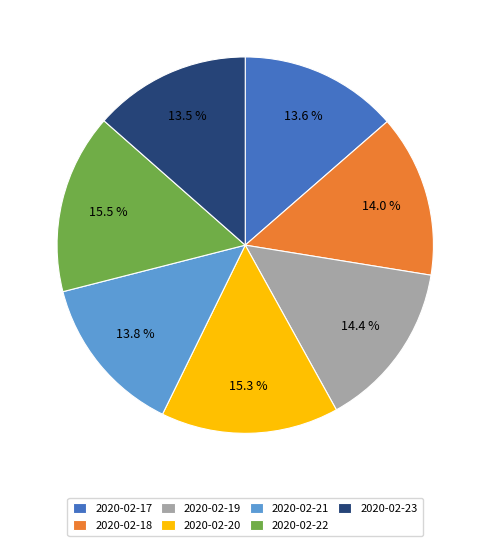

Do 2020-02-21 and 2020-02-22 together represent more than half of the pie?

No